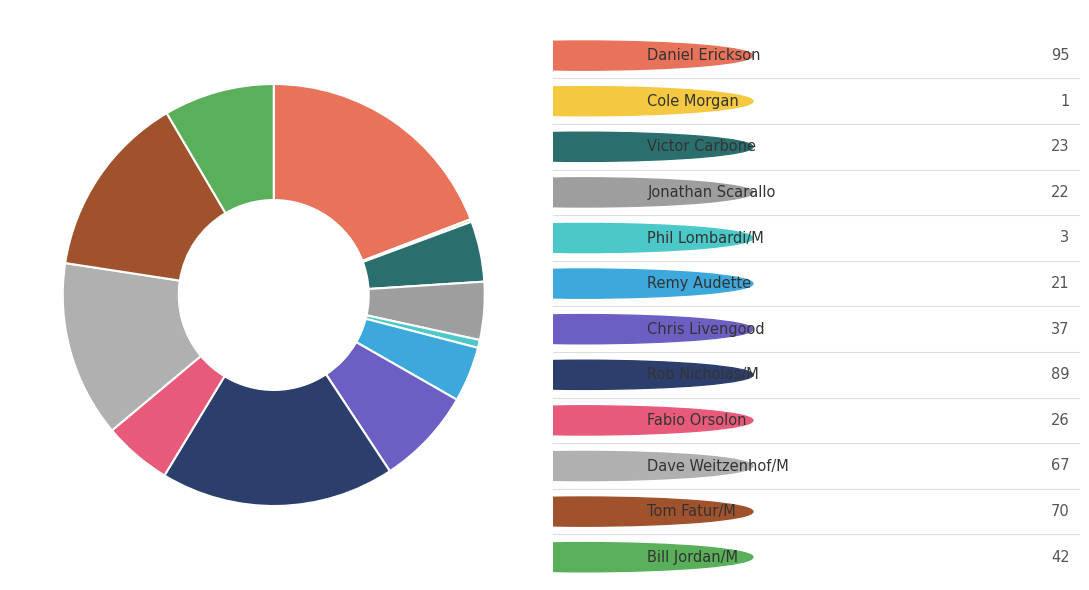

What is the largest slice in the pie chart?

Daniel Erickson